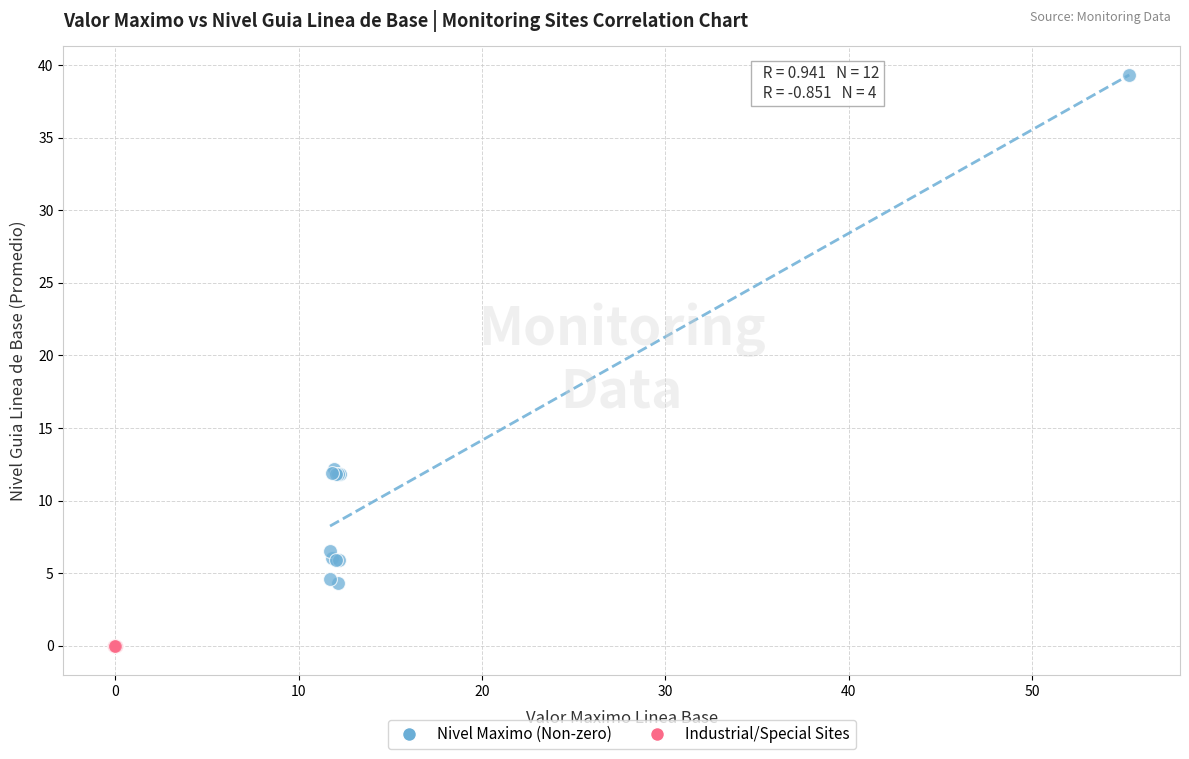

What are all the series names shown in the legend?

Nivel Maximo (Non-zero), Industrial/Special Sites